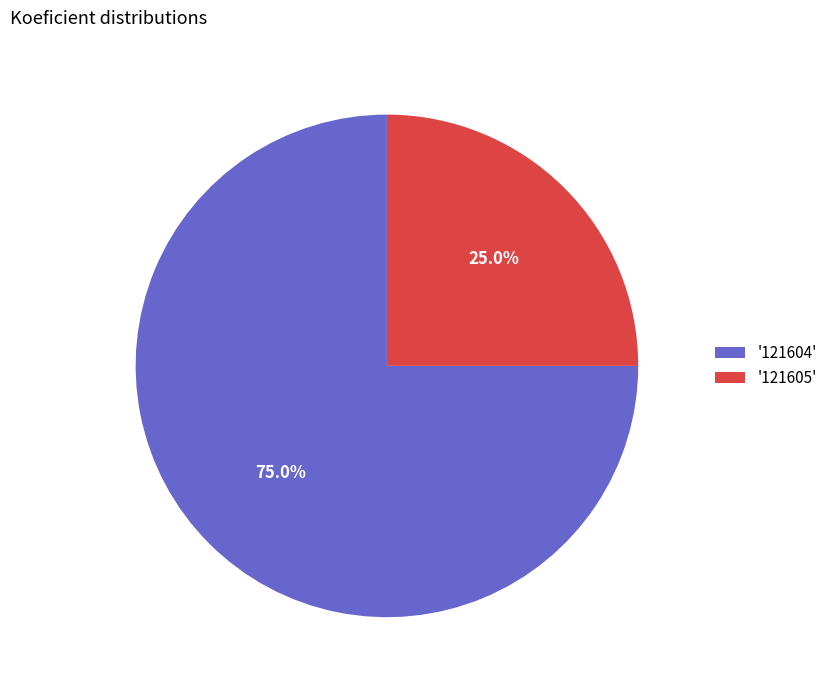

How much of the chart is everything except '121605'?

75.0%